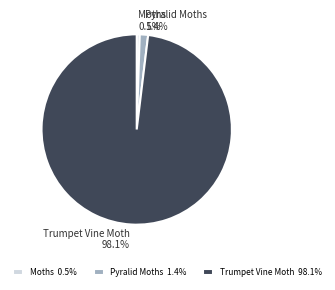

What percentage is NOT represented by Pyralid Moths?

98.6%